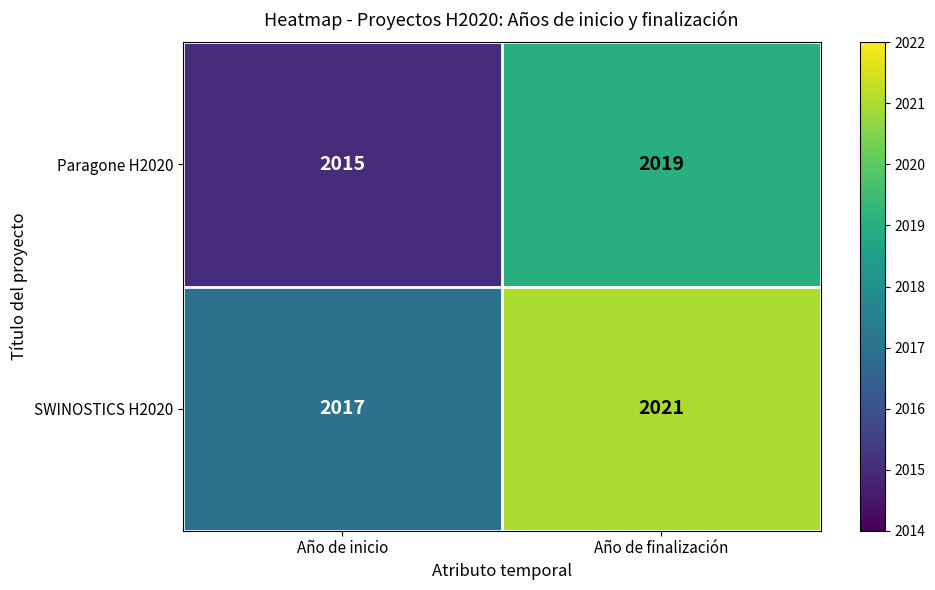

What is the minimum value shown in the chart?

2015